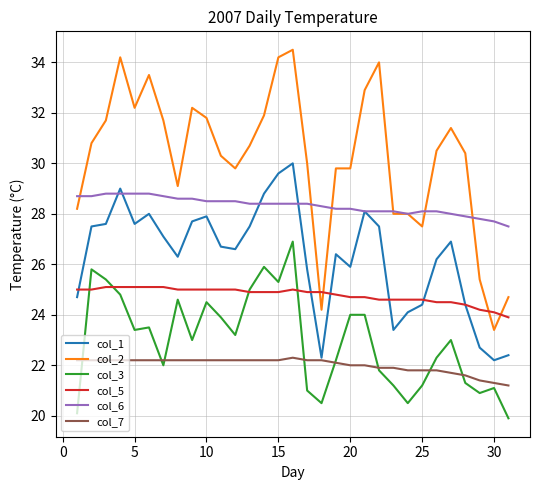

At how many categories does at least one series exceed 29?

23